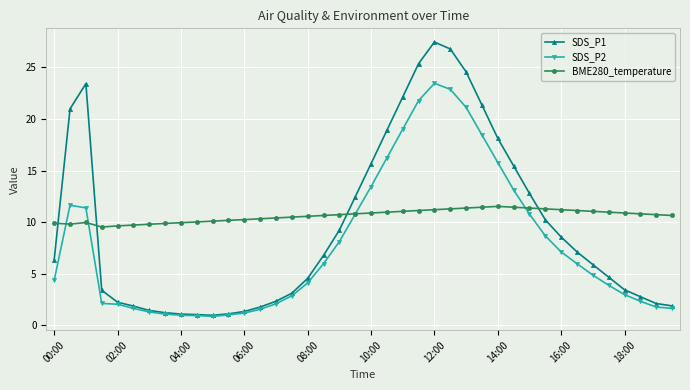

True or false: SDS_P1 has more than 1 interior local peaks.

True